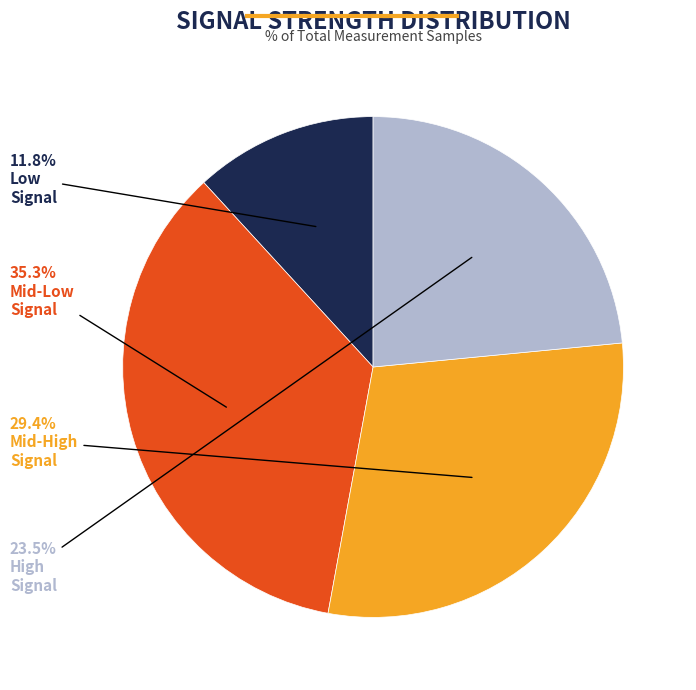

Does any single category account for the majority?

No